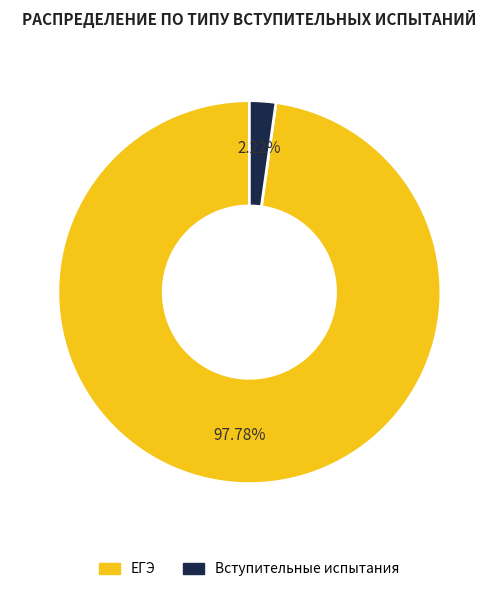

Count the number of slices in the pie.

2